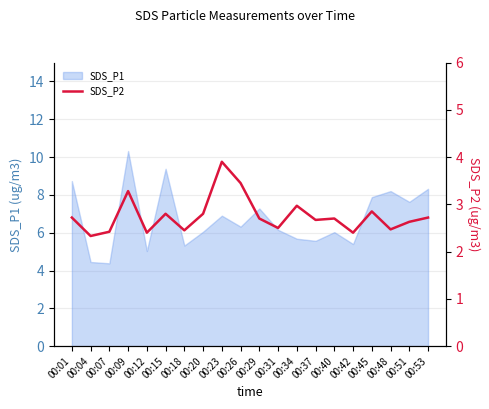

What is the maximum value for SDS_P1?

10.3